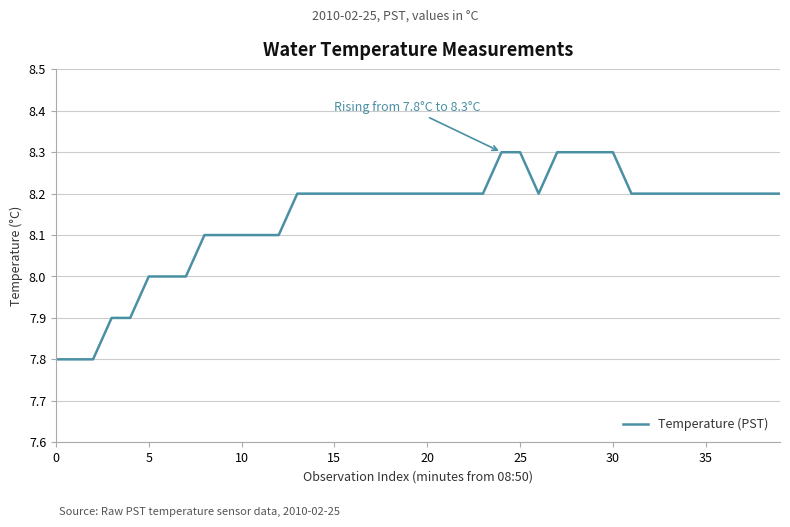

What is the smallest value displayed?

7.8